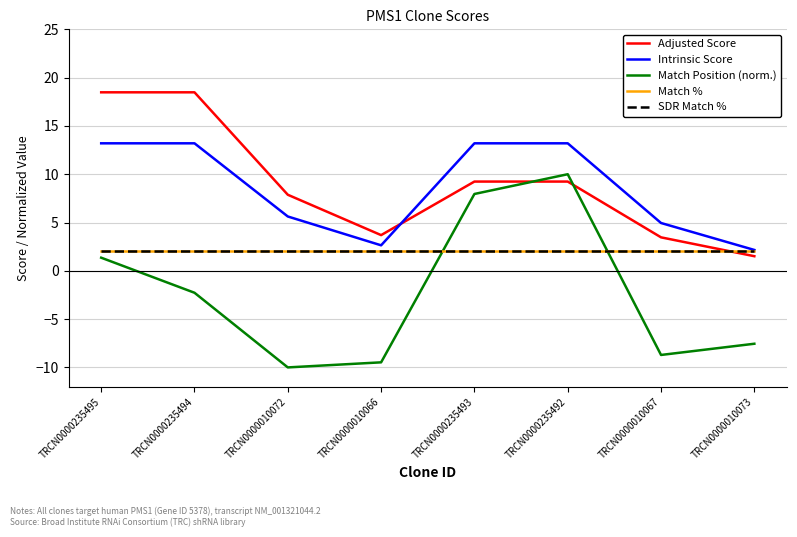

Is this an area chart (filled region under the line)?

No